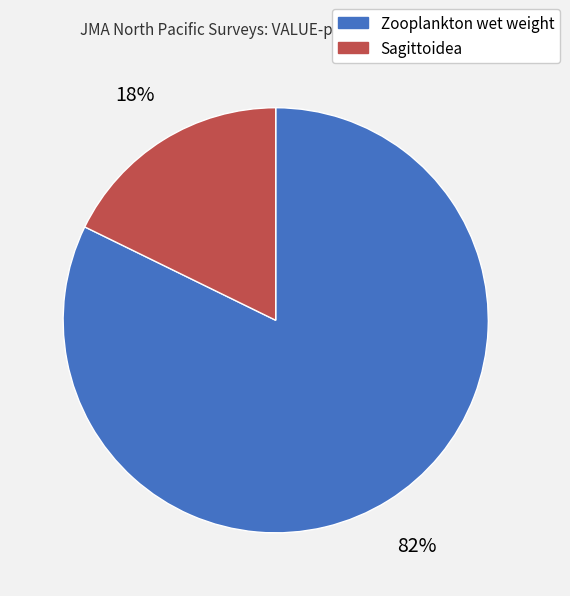

Is there any slice that represents more than half of the pie?

Yes